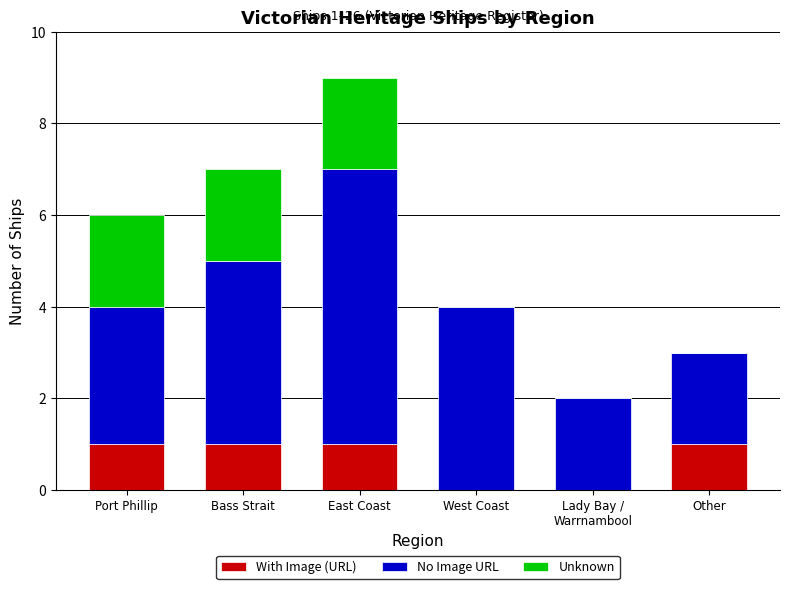

What is the difference between the With Image (URL) values at Other and West Coast?

1